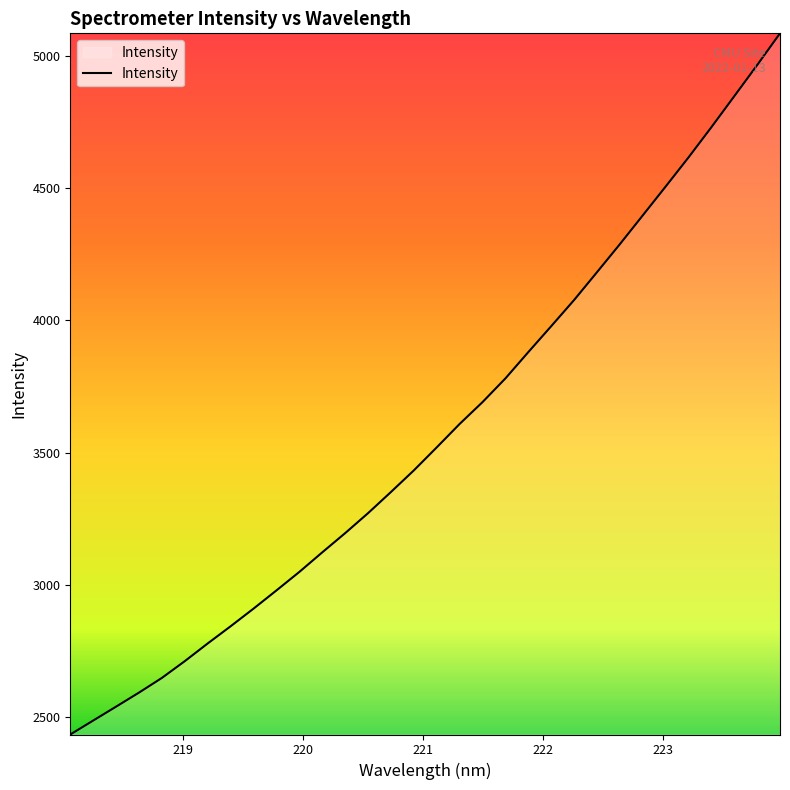

What is the maximum value shown in the chart?

5085.5